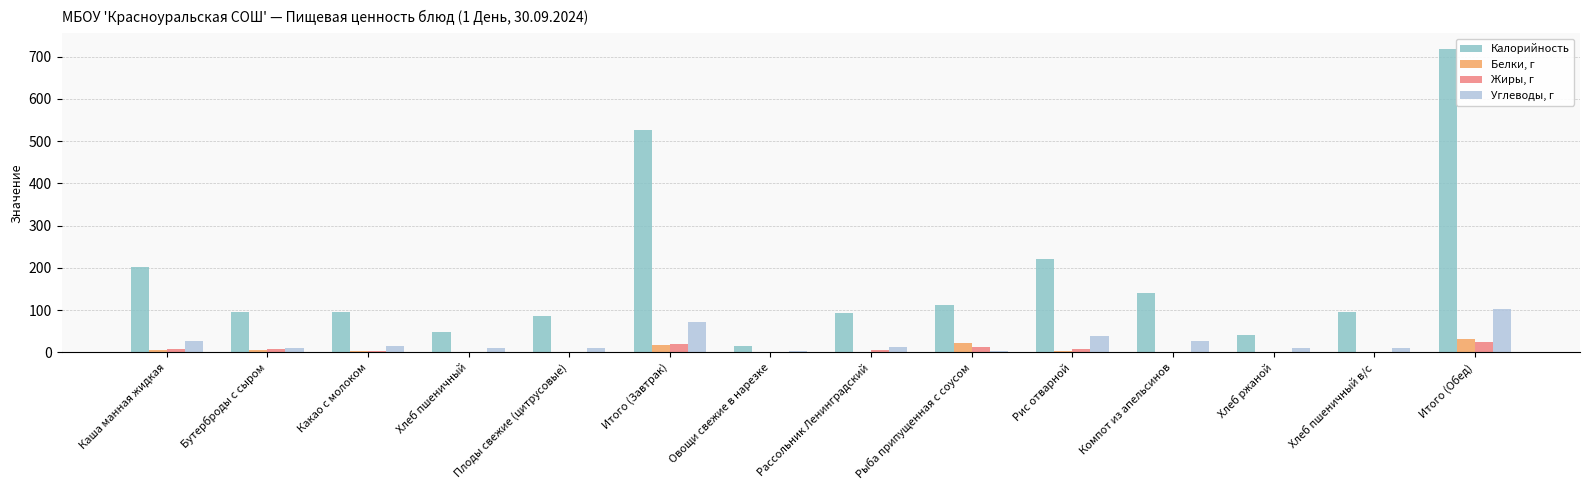

What is the sum of all Жиры, г values?

89.2